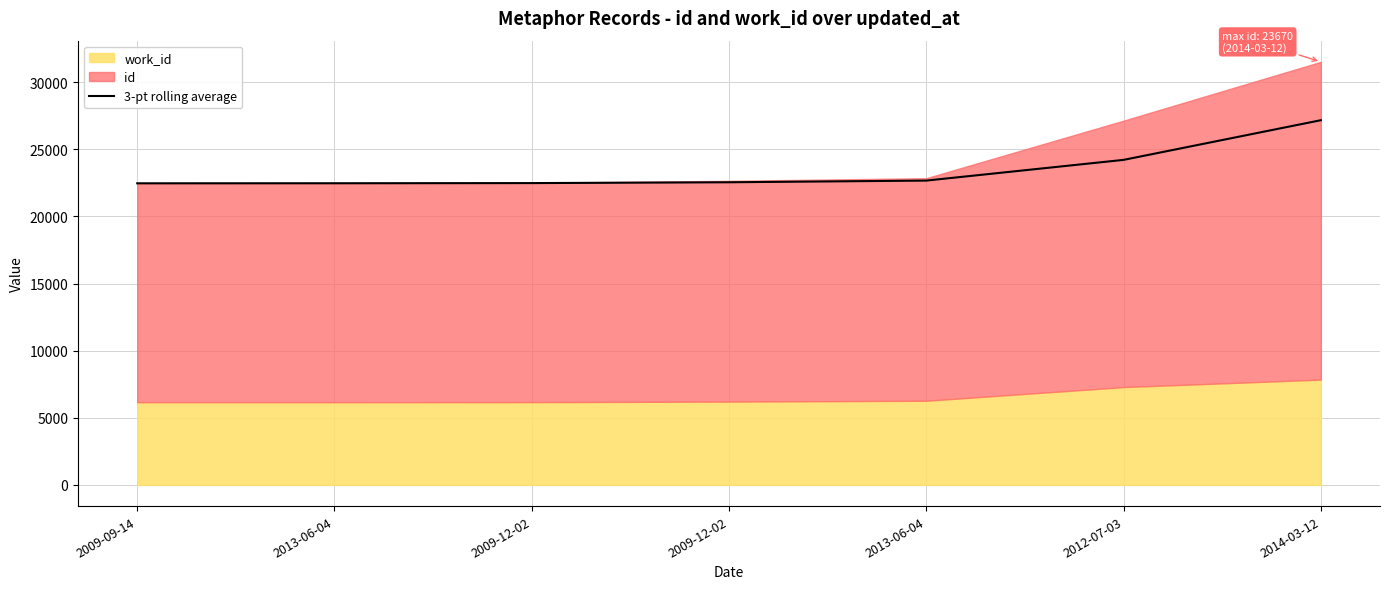

The chart shows a value of 31444.3 at 2009-12-02. True or false?

False